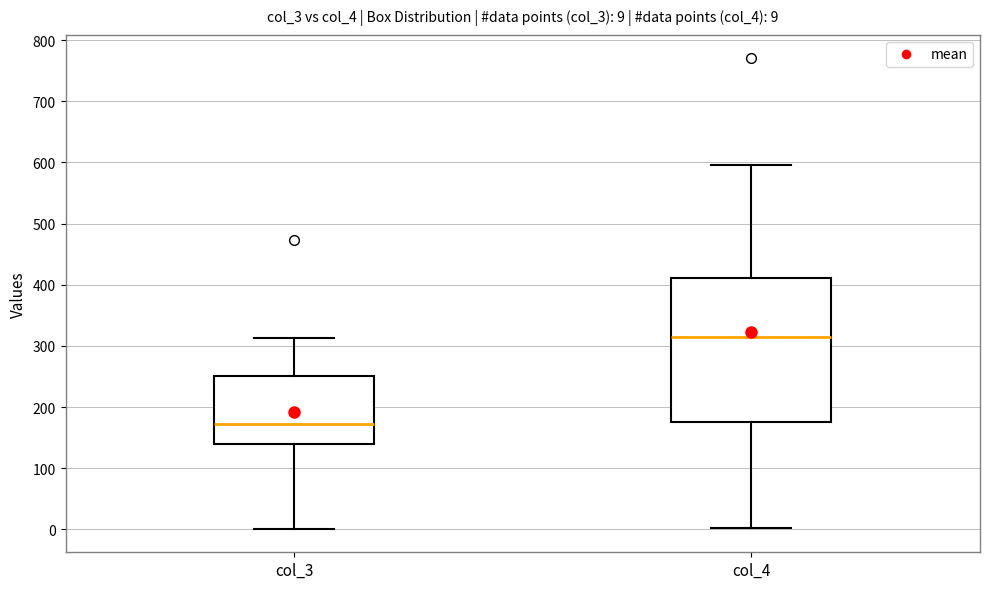

Which box's median line is the lowest?

col_3